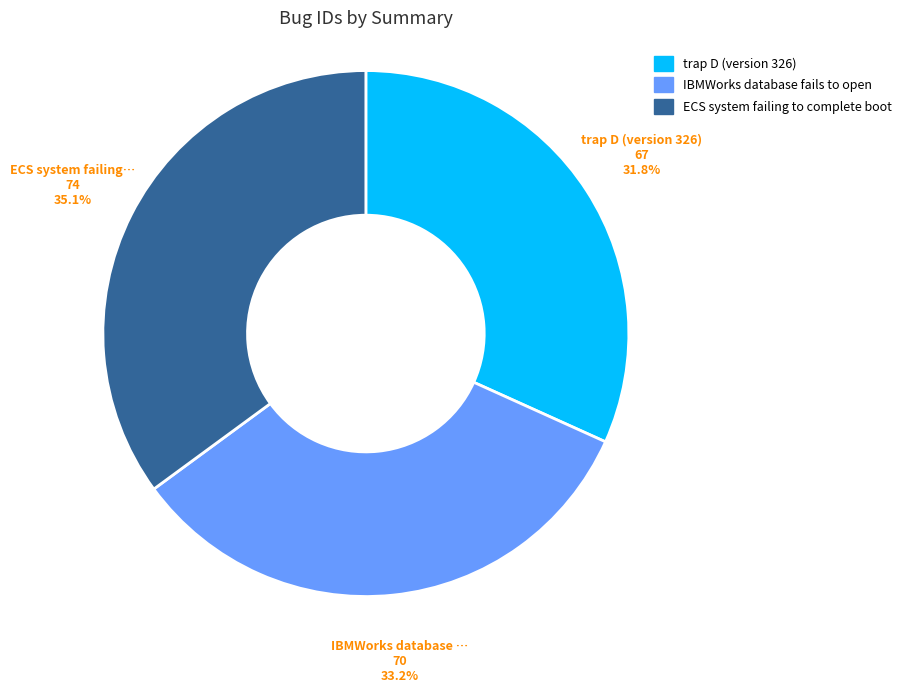

True or false: trap D (version 326) accounts for 32% of the total.

True